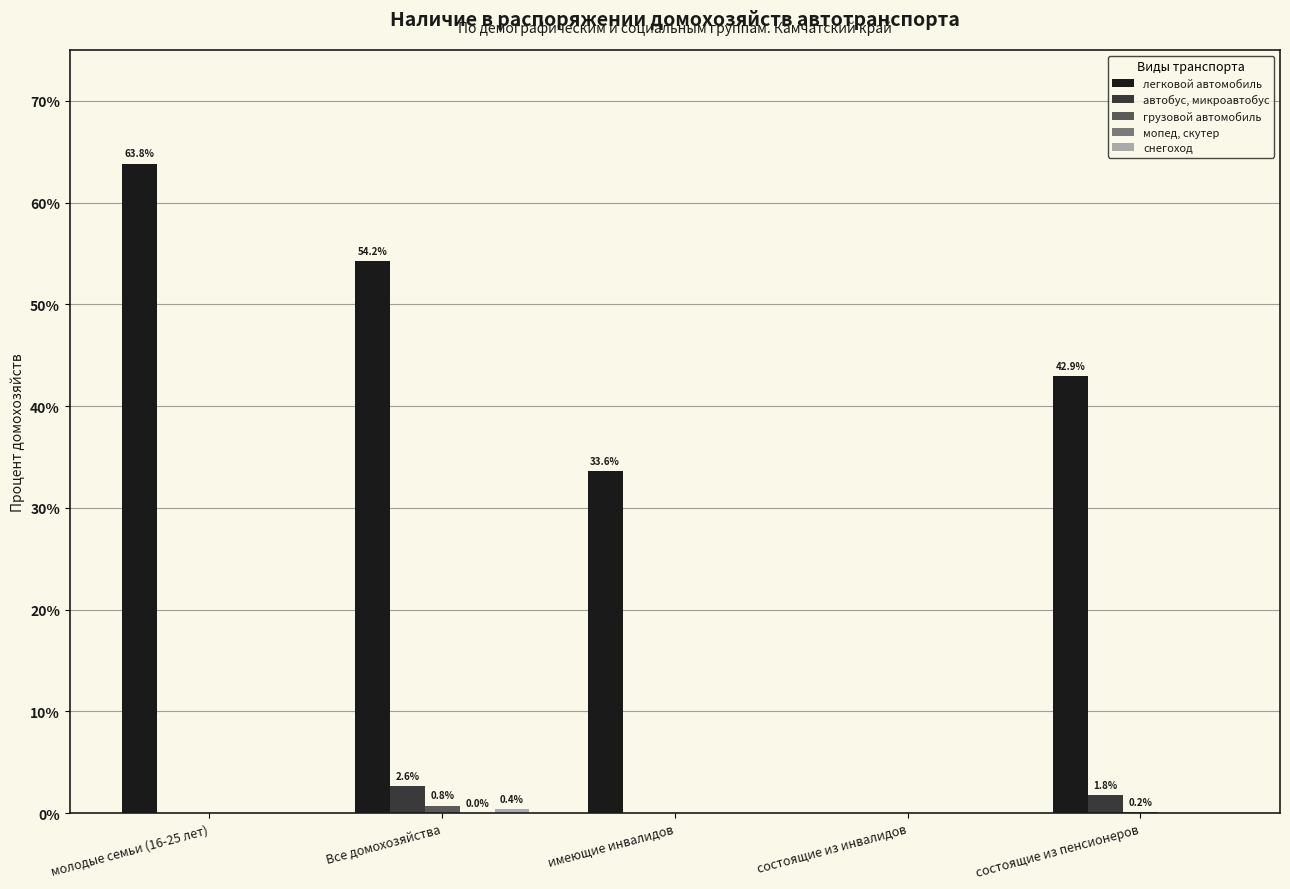

At which label does легковой автомобиль reach its peak?

молодые семьи (16-25 лет)